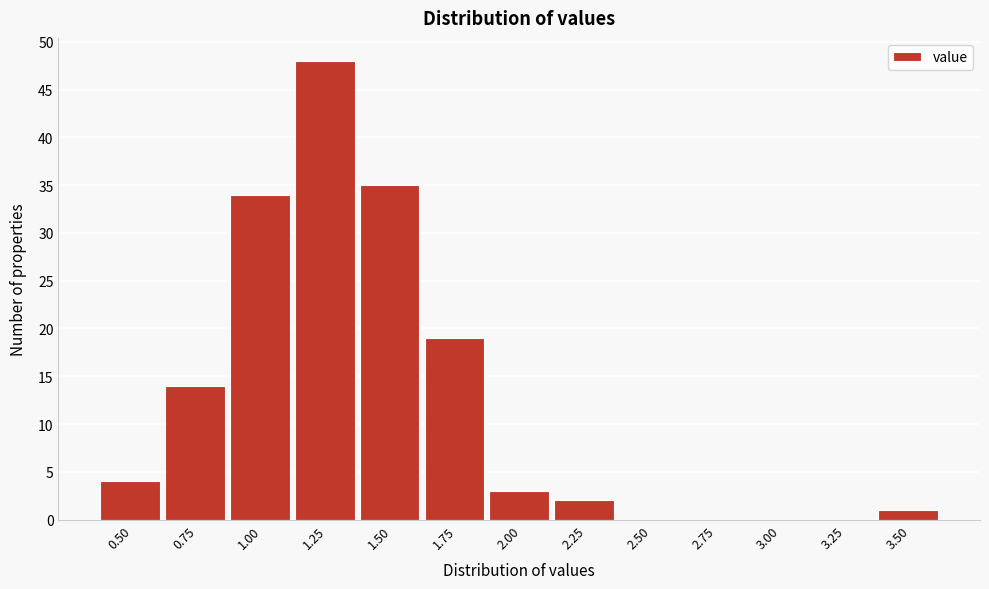

Reading right to left, list all the values displayed in this chart.

3.50=1	3.25=0	3.00=0	2.75=0	2.50=0	2.25=2	2.00=3	1.75=19	1.50=35	1.25=48	1.00=34	0.75=14	0.50=4